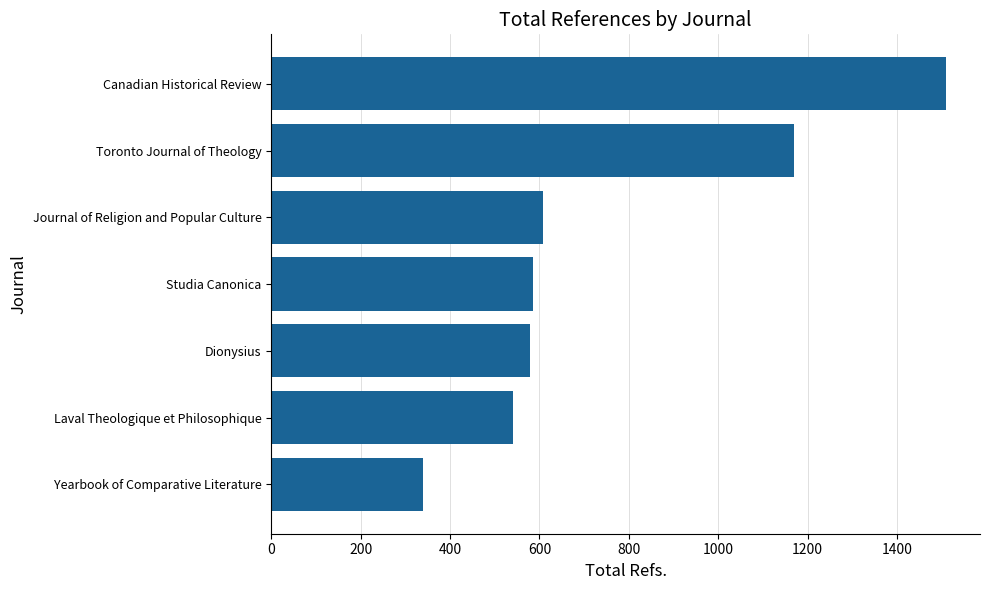

What is the ratio of the value at Dionysius to the value at Toronto Journal of Theology?

0.5